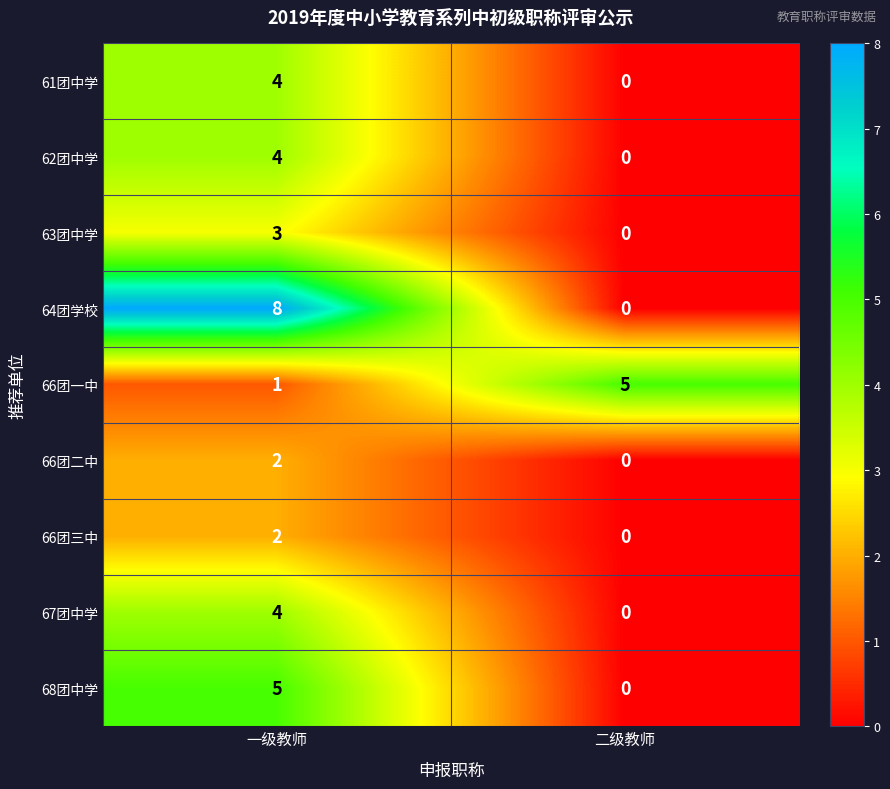

Reading left to right, list all the values displayed in this chart.

61团中学: 4	0
62团中学: 4	0
63团中学: 3	0
64团学校: 8	0
66团一中: 1	5
66团二中: 2	0
66团三中: 2	0
67团中学: 4	0
68团中学: 5	0